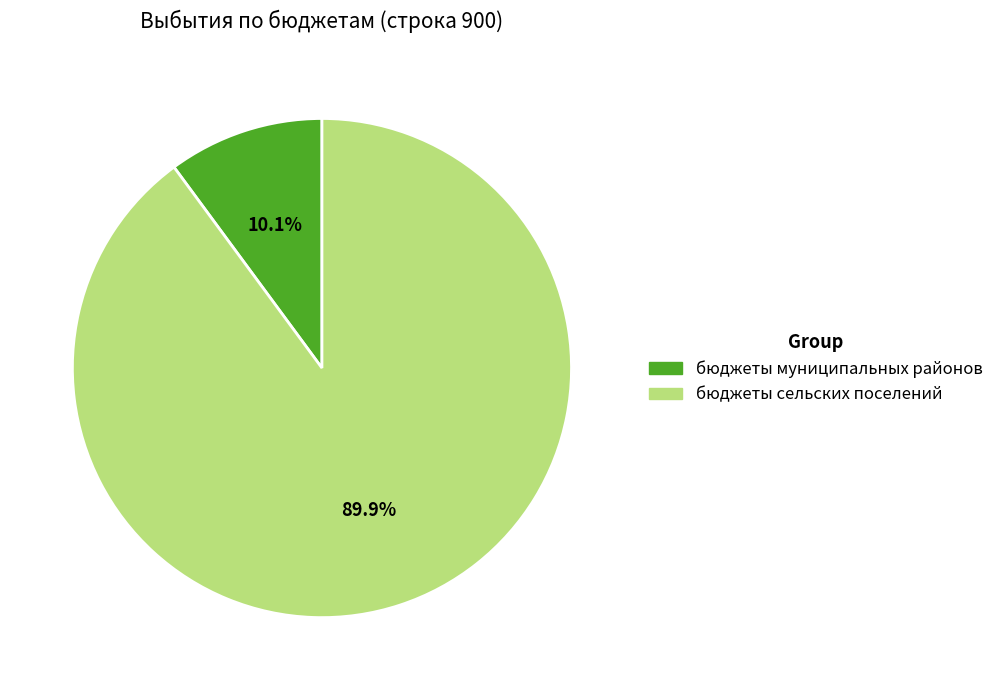

Which category has the smallest portion of the pie?

бюджеты муниципальных районов